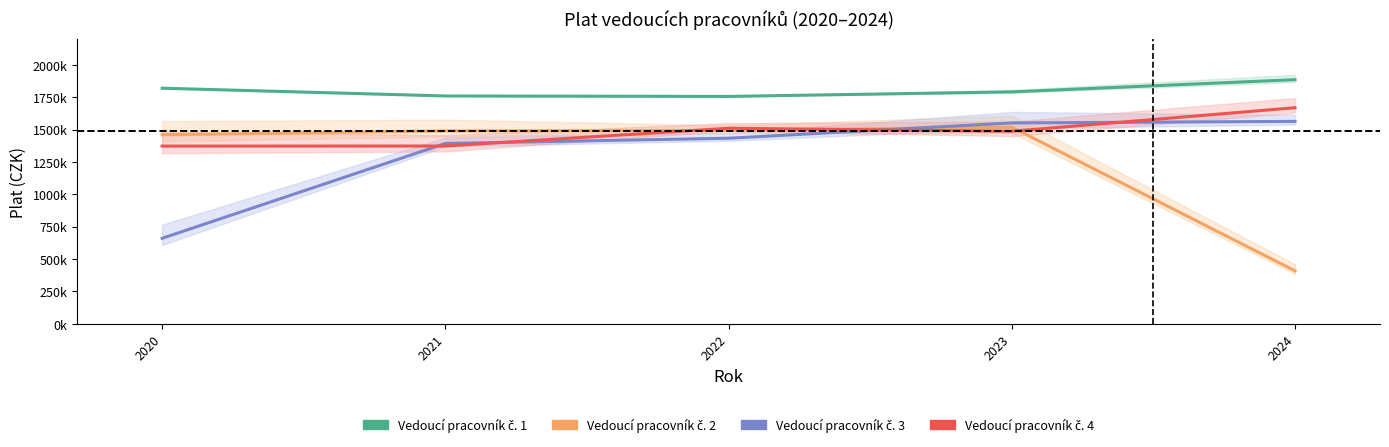

At how many categories does at least one series exceed 1545824?

5